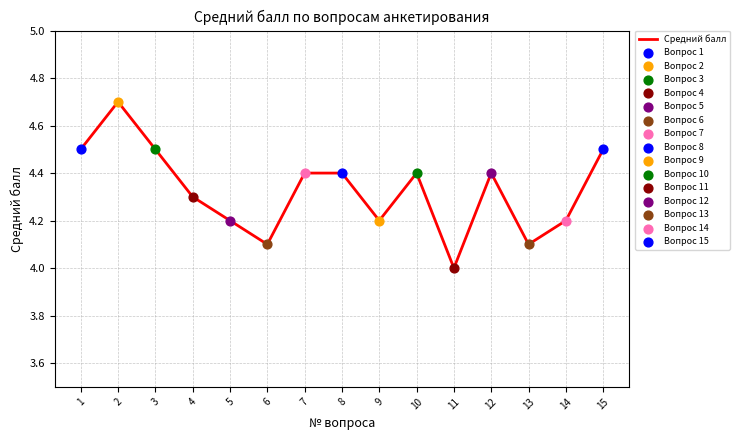

What is the change in value from 2 to 3?

-0.2